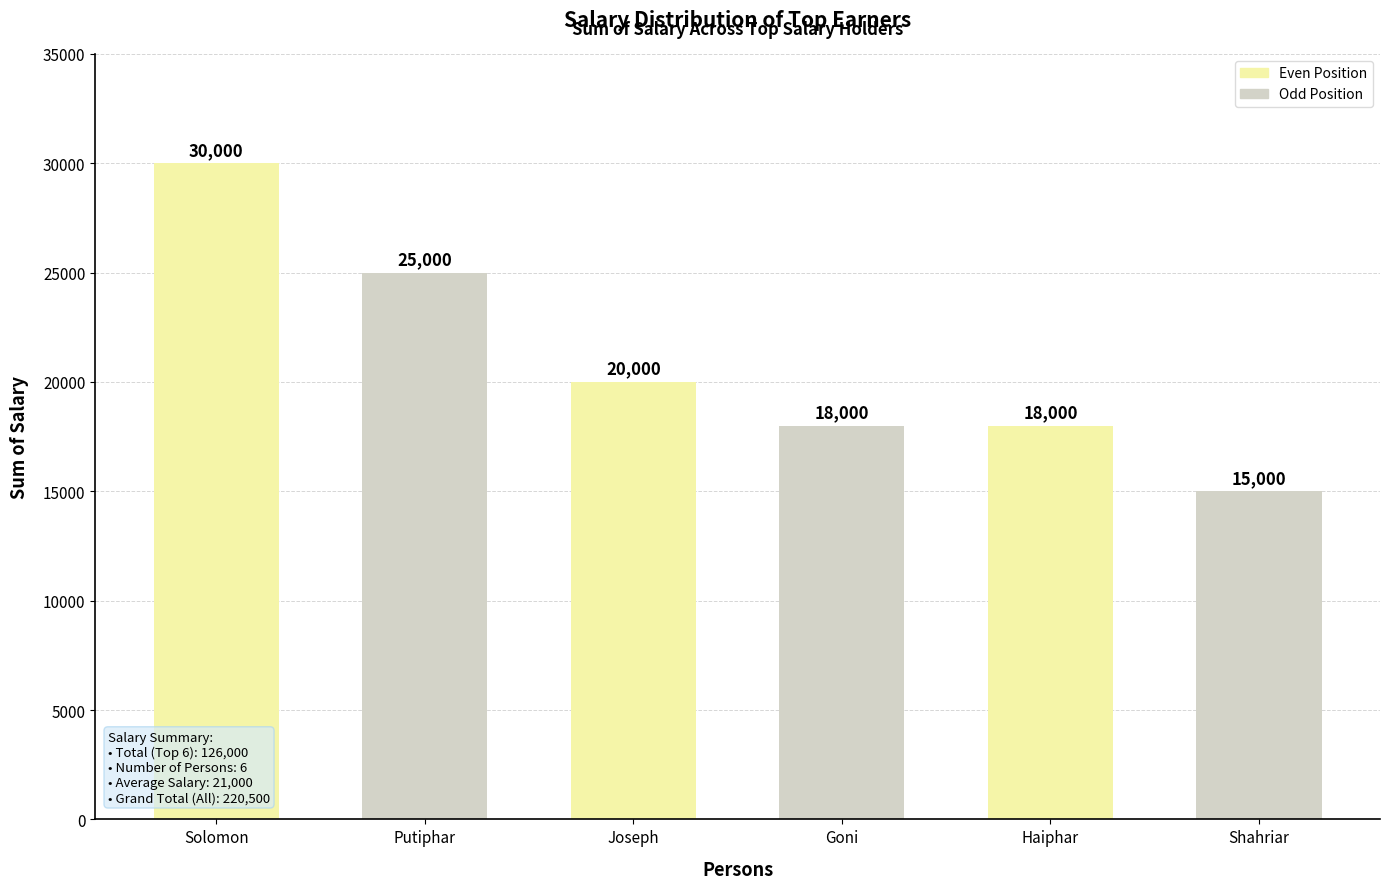

What is the label of the 1st bar from the left?

Solomon